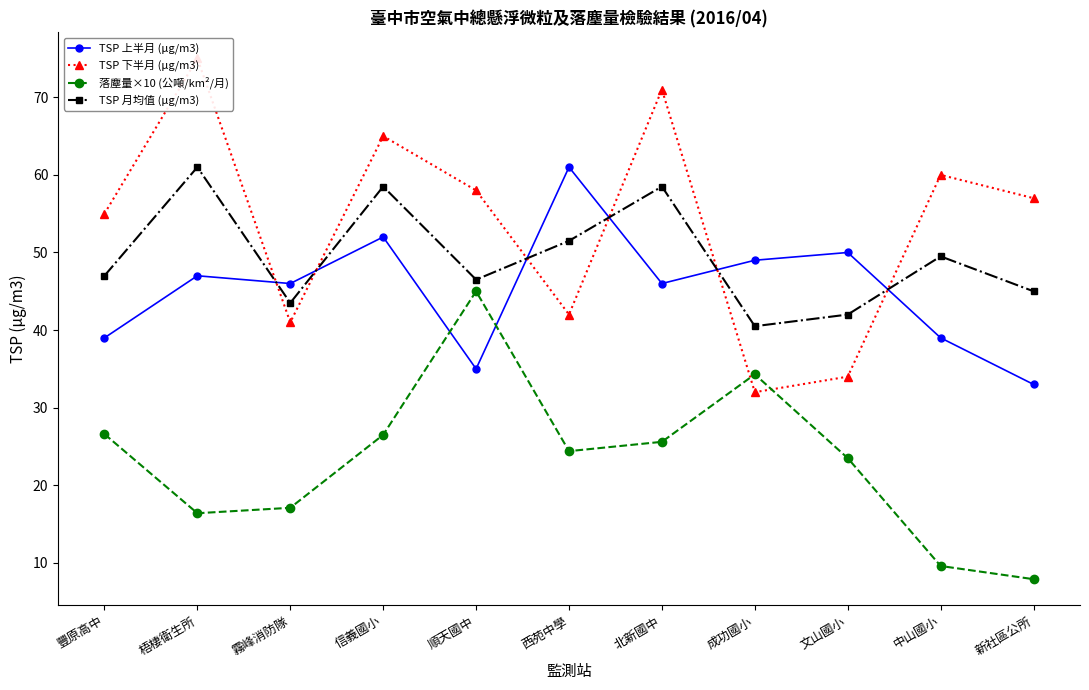

True or false: 落塵量×10 (公噸/km²/月) and TSP 上半月 (μg/m3) cross at least once.

True